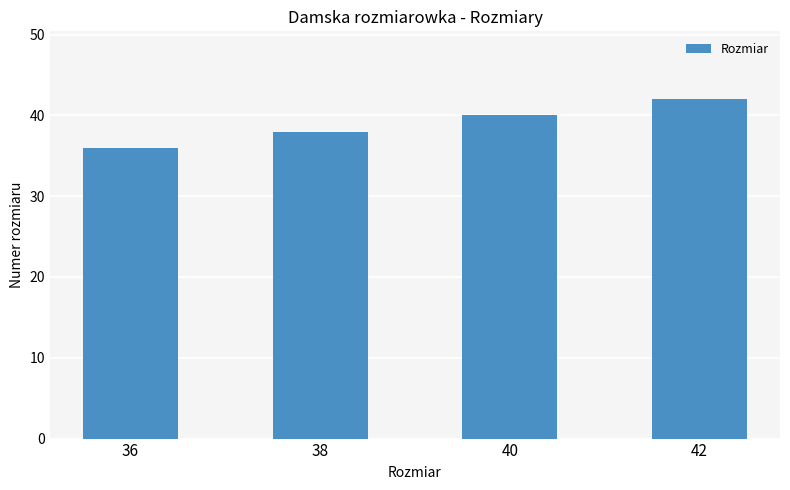

Reading left to right, extract all data points from this chart.

36	38	40	42